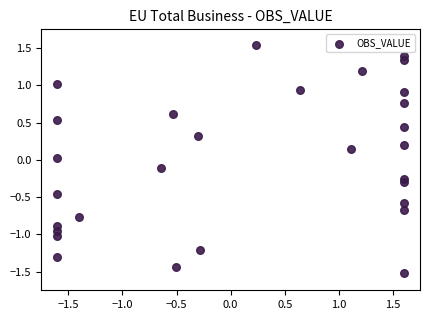

What is the range of X values (max minus min)?

3.2